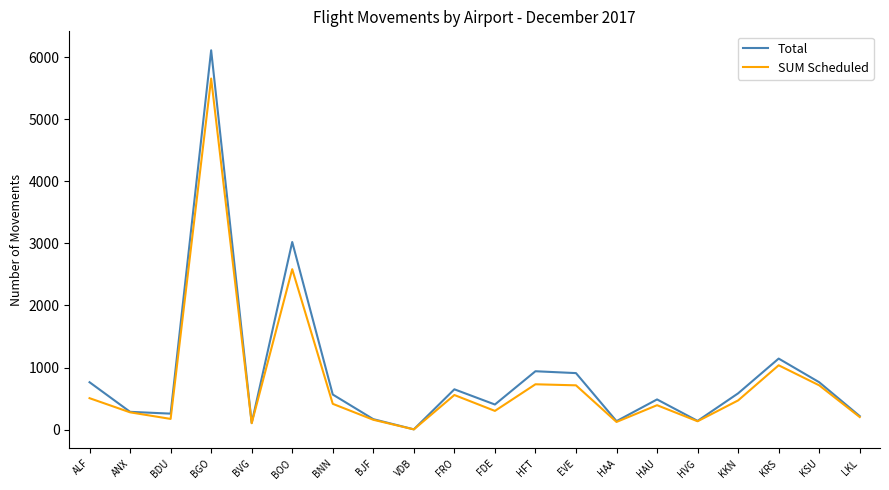

Rank the series by their maximum value, from lowest to highest.

SUM Scheduled, Total